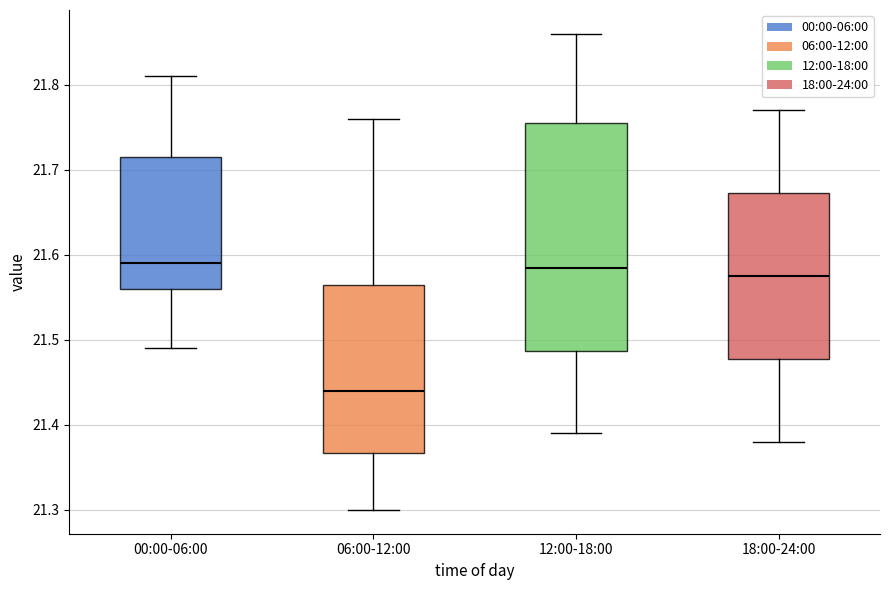

Which box is the tallest, from its lower edge to its upper edge?

12:00-18:00